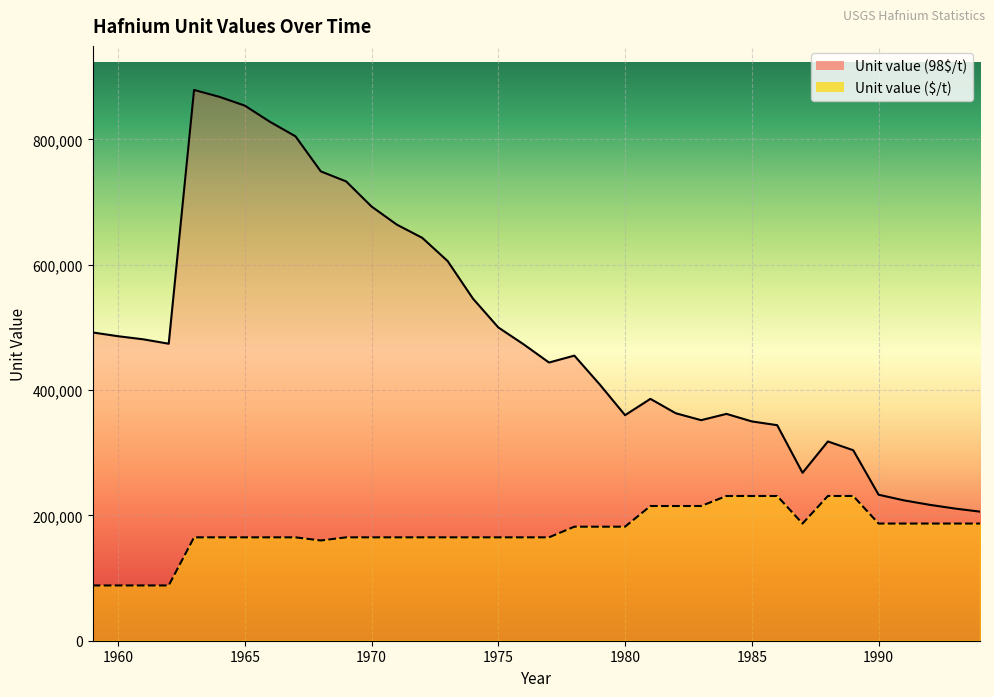

True or false: Unit value ($/t) and Unit value (98$/t) intersect in this chart.

False